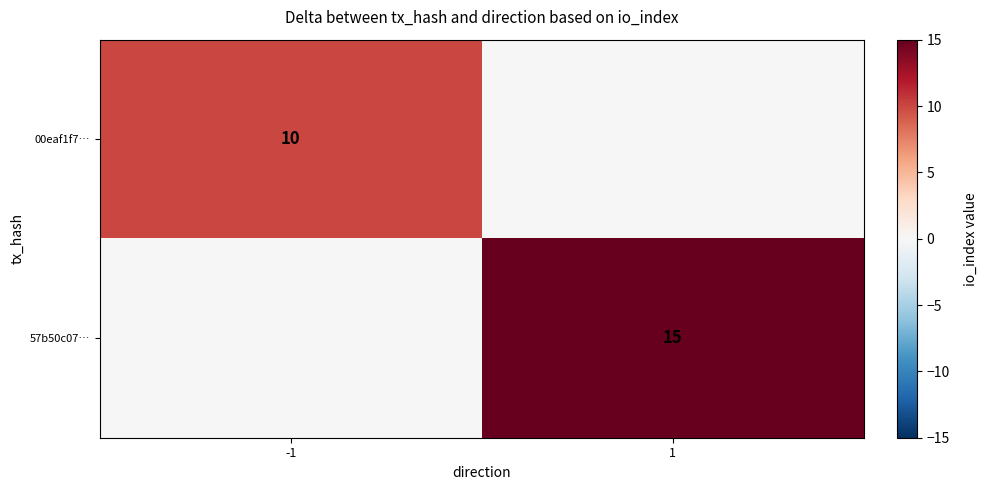

The value of 00eaf1f7… at -1 is 3. True or false?

False